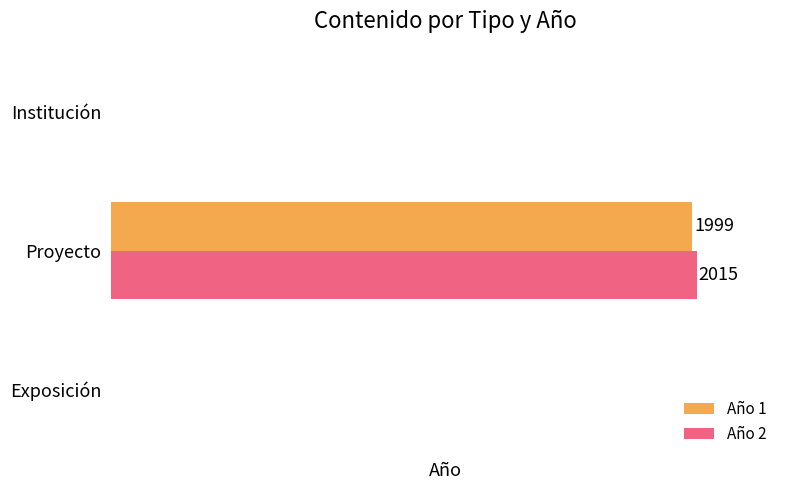

Which series has the largest total across all categories?

Año 2